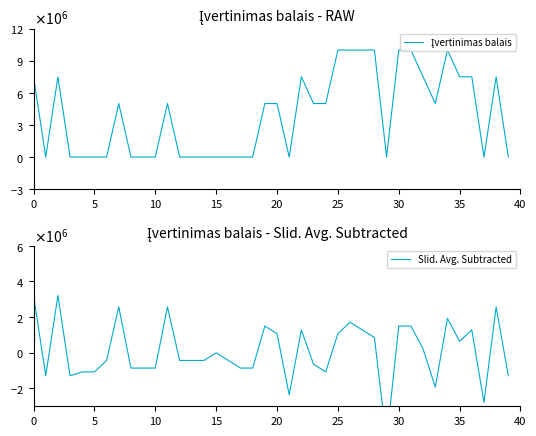

Reading left to right, list all the values displayed in this chart.

Įvertinimas balais: 7500000.0	0.0	7500000.0	0.0	0.0	0.0	0.0	5000000.0	0.0	0.0	0.0	5000000.0	0.0	0.0	0.0	0.0	0.0	0.0	0.0	5000000.0	5000000.0	0.0	7500000.0	5000000.0	5000000.0	10000000.0	10000000.0	10000000.0	10000000.0	0.0	10000000.0	10000000.0	7500000.0	5000000.0	10000000.0	7500000.0	7500000.0	0.0	7500000.0	0.0
Slid. Avg. Subtracted: 3214285.7	-1285714.3	3214285.7	-1285714.3	-1071428.6	-1071428.6	-428571.4	2571428.6	-857142.9	-857142.9	-857142.9	2571428.6	-428571.4	-428571.4	-428571.4	0.0	-428571.4	-857142.9	-857142.9	1500000.0	1071428.6	-2357142.9	1285714.3	-642857.1	-1071428.6	1071428.6	1714285.7	1285714.3	857142.9	-4928571.4	1500000.0	1500000.0	214285.7	-1928571.4	1928571.4	642857.1	1285714.3	-2785714.3	2571428.6	-1285714.3